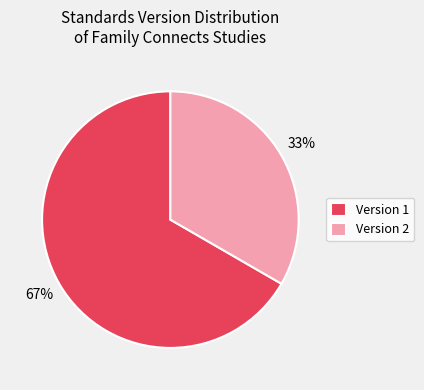

Is it true that Version 1 is 67% of the pie?

True